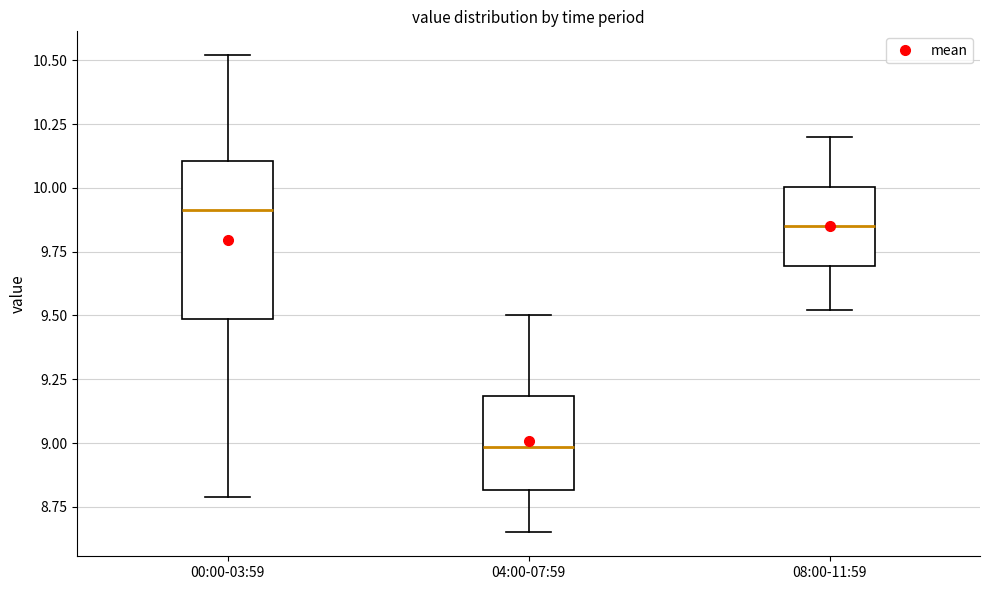

Where is the lower edge of the box for 08:00-11:59 on the y-axis? The values are not printed on the chart, so give them approximately, as read against the axis.

9.70